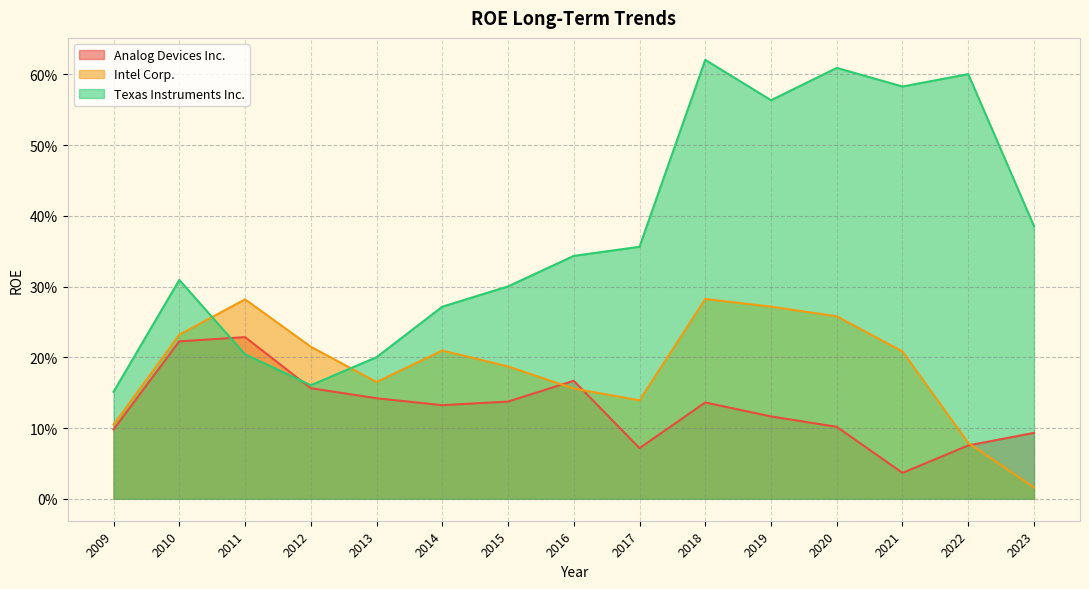

The value of Intel Corp. at 2021 is 0.1. True or false?

False